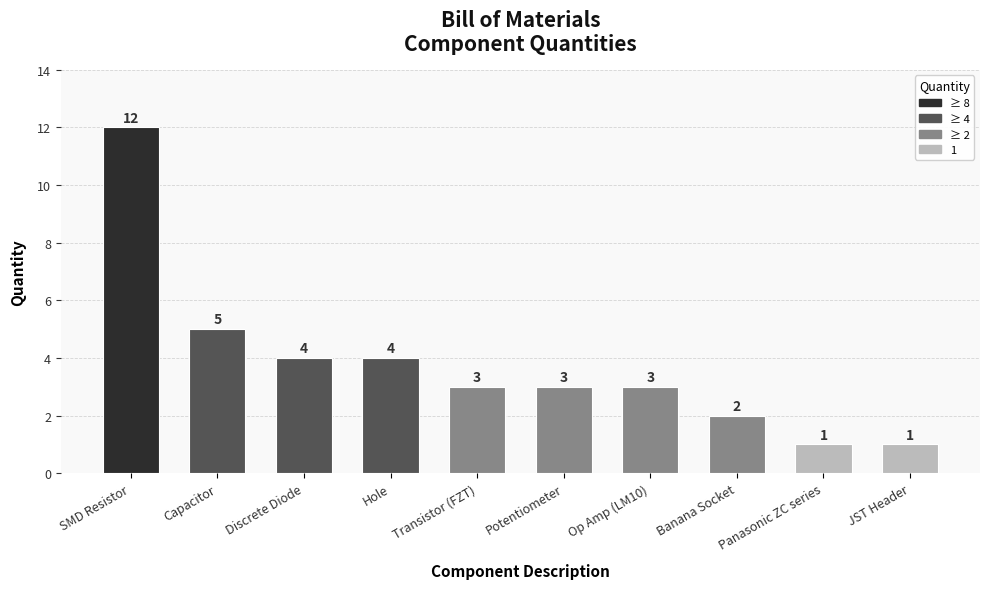

What is the sum of the values at SMD Resistor and Panasonic ZC series?

13